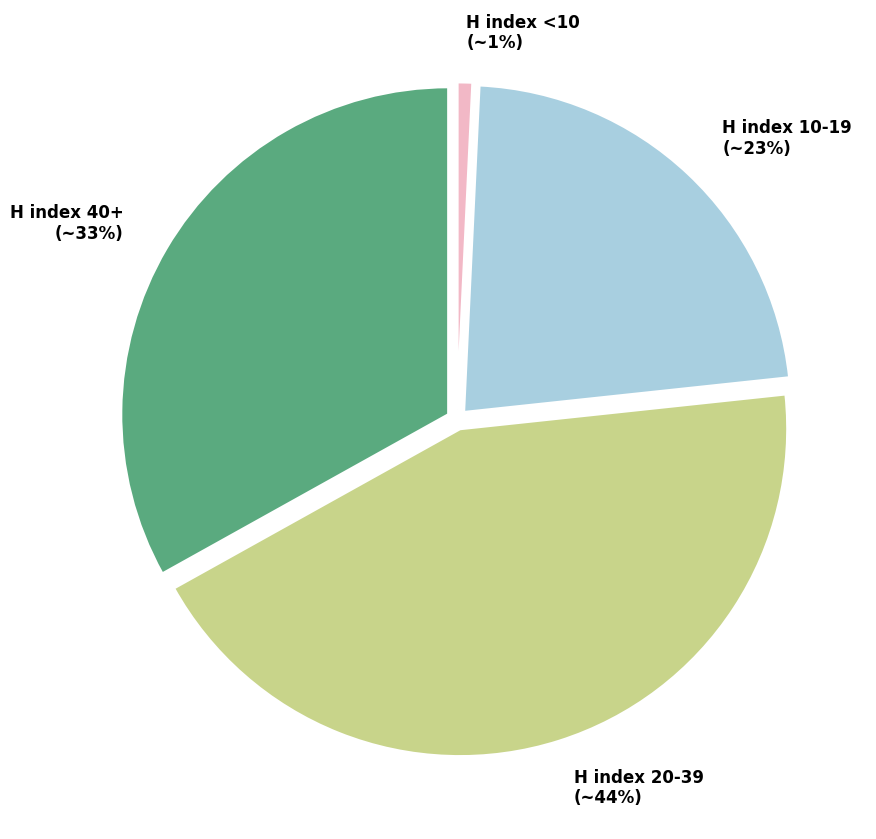

Does any single category account for the majority?

No